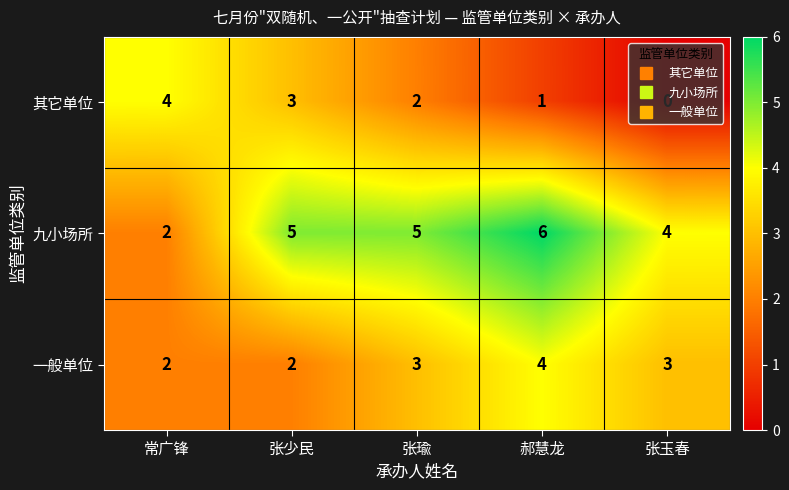

What is the sum of the 一般单位 values at 常广锋 and 郝慧龙?

6